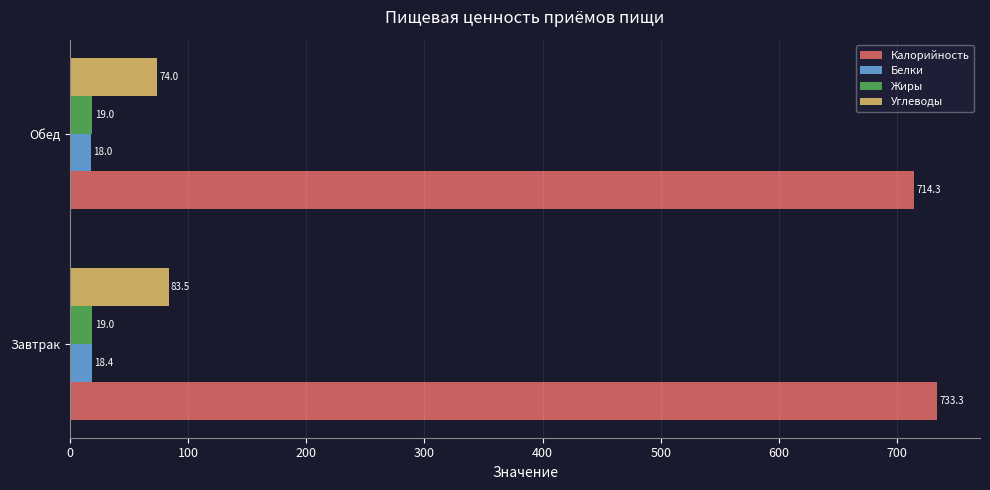

Rank the series by their maximum value, from highest to lowest.

Калорийность, Углеводы, Жиры, Белки